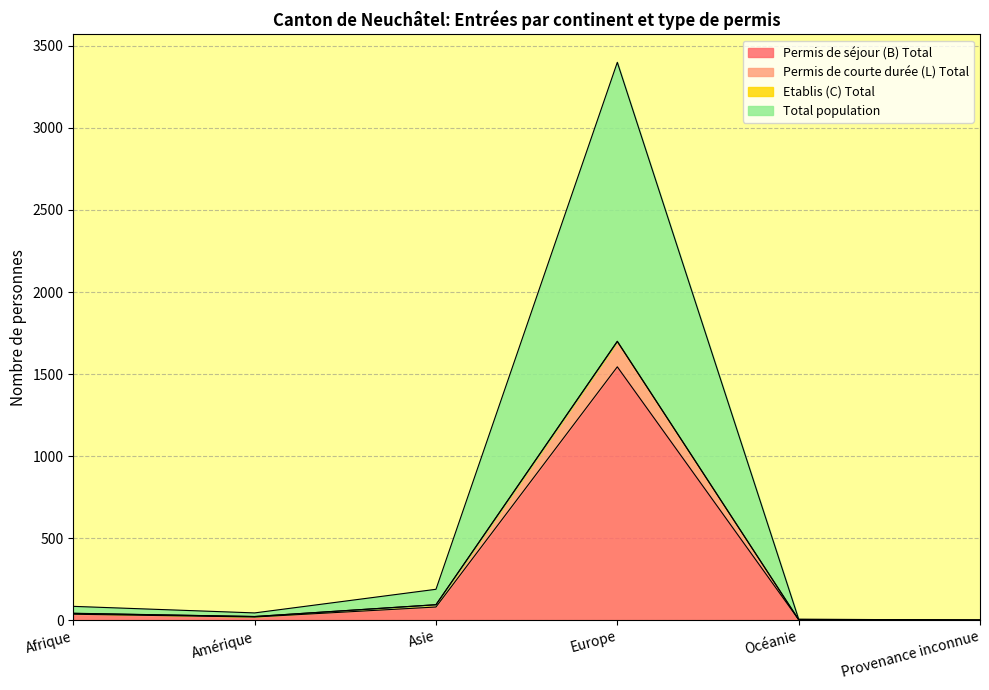

The Permis de séjour (B) Total series shows 962 at Europe. True or false?

False